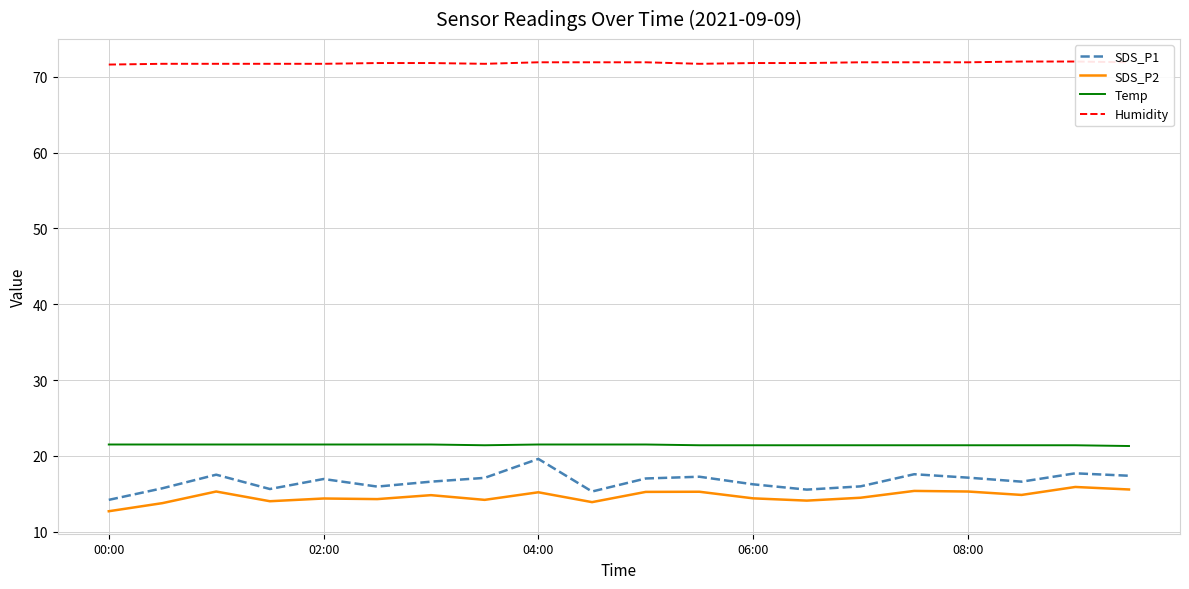

The value of SDS_P2 at 06:00 is 14.4. True or false?

True